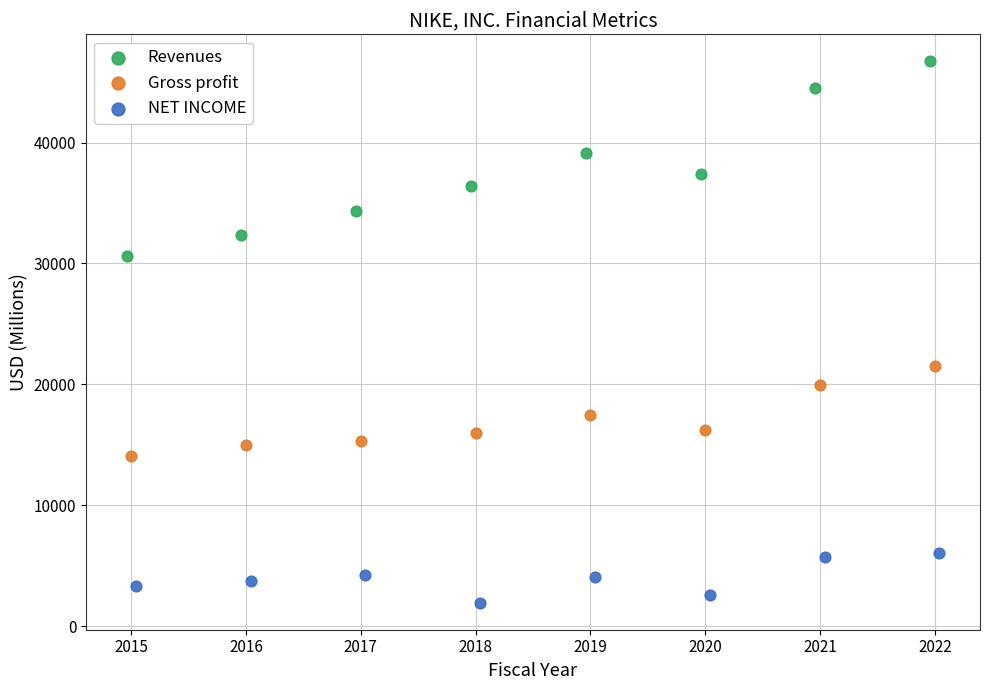

What are all the series names shown in the legend?

Revenues, Gross profit, NET INCOME